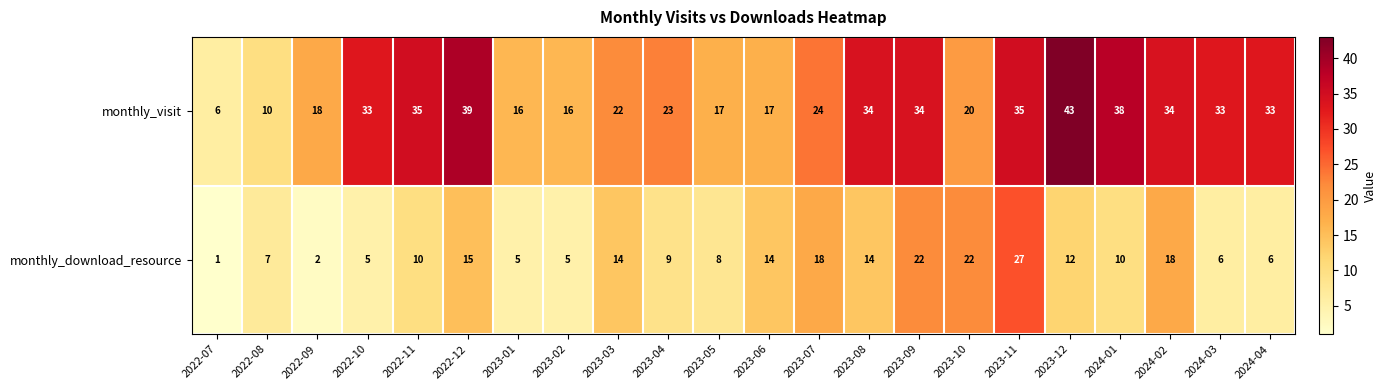

Which series has the largest total across all categories?

monthly_visit